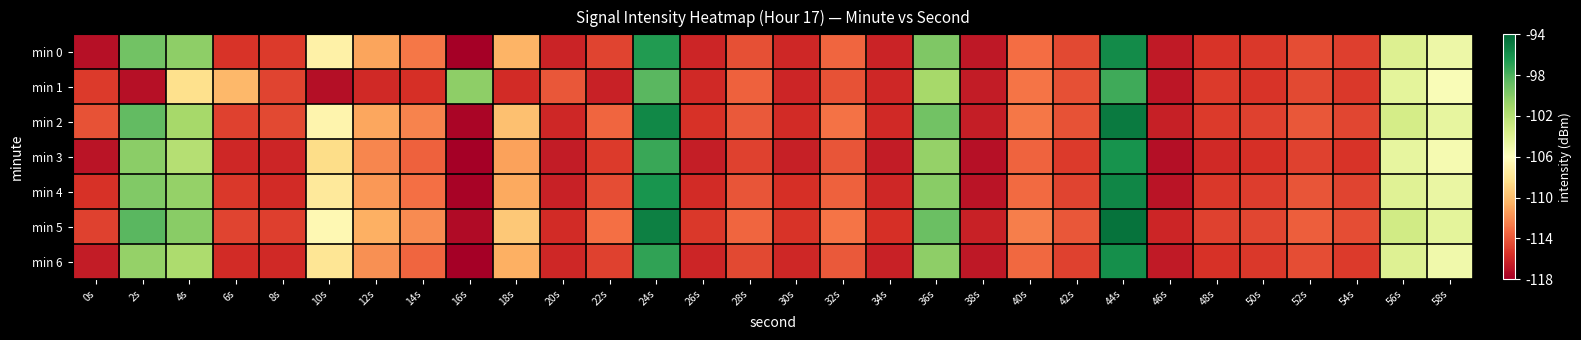

What is the total value across all series at 46s?

-816.7